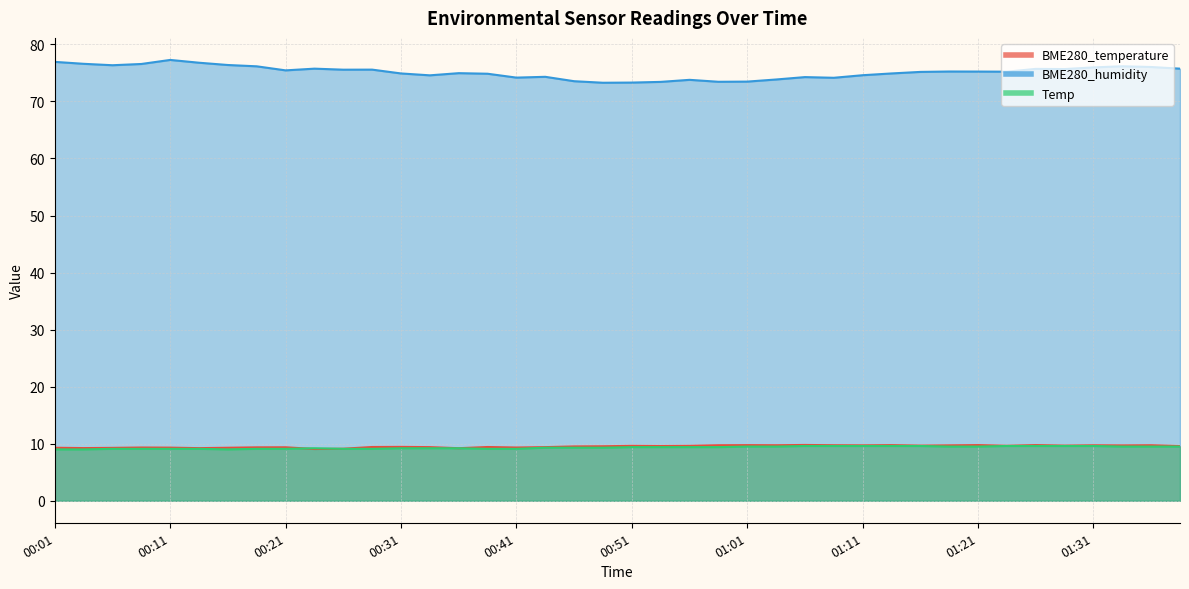

What is the difference between the maximum and minimum values in the BME280_temperature series?

0.7